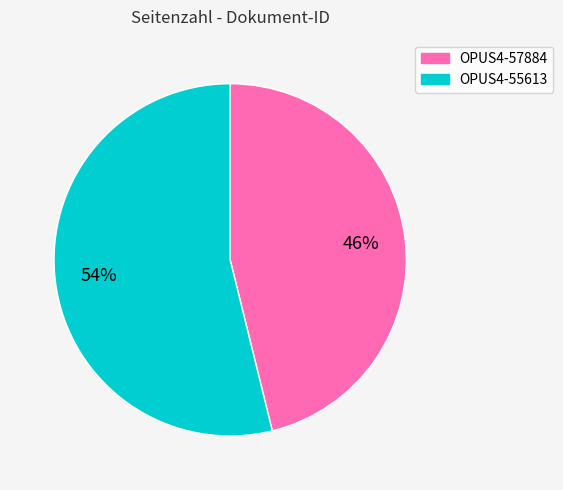

To the nearest percent, what portion does OPUS4-55613 represent?

54%